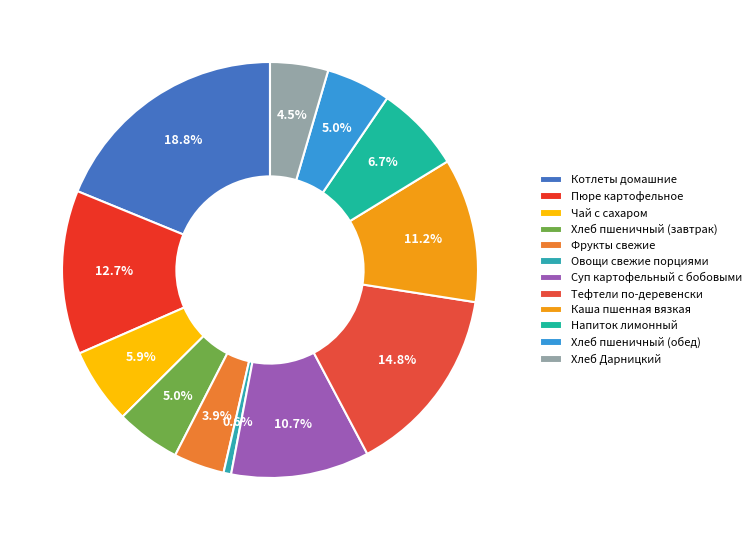

Combined, what portion of the pie is Чай с сахаром and Котлеты домашние?

24.7%